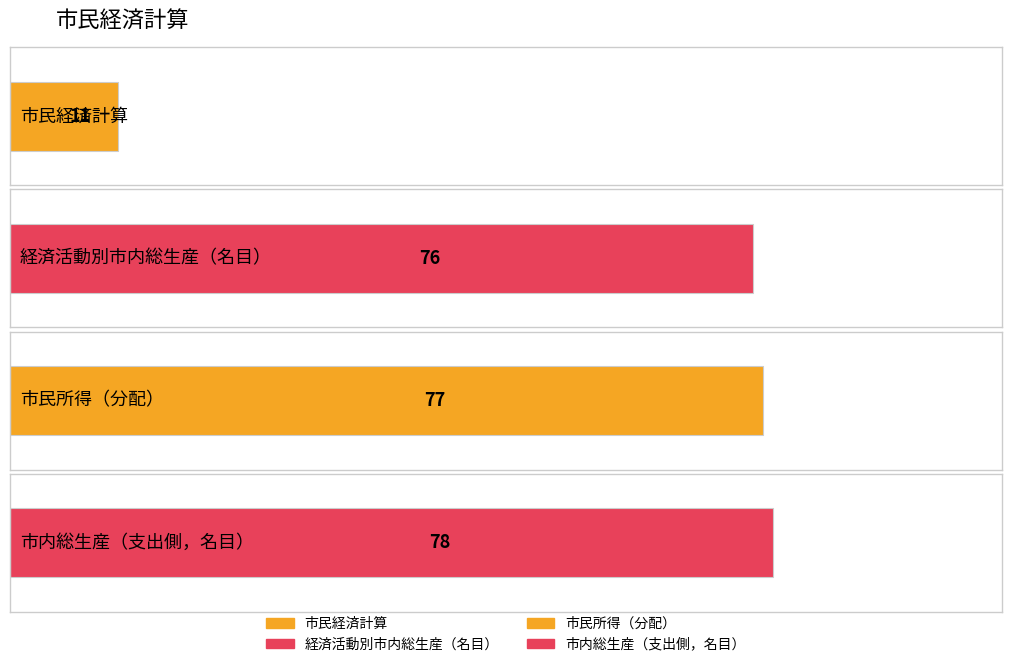

What is the change in value from 経済活動別市内総生産（名目） to 市内総生産（支出側，名目）?

+2